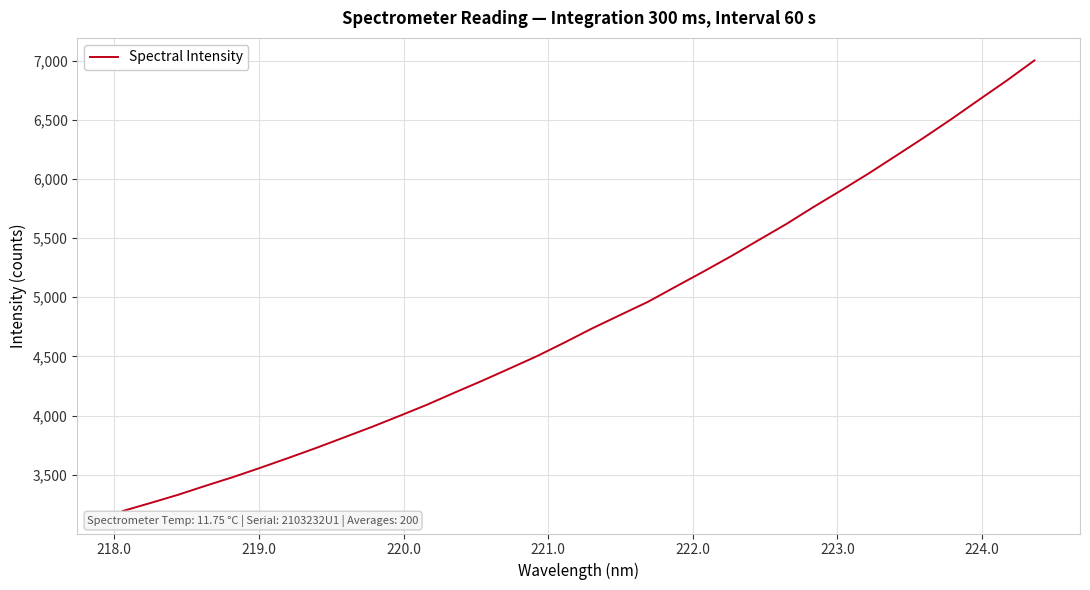

What is the greatest value displayed?

7002.1